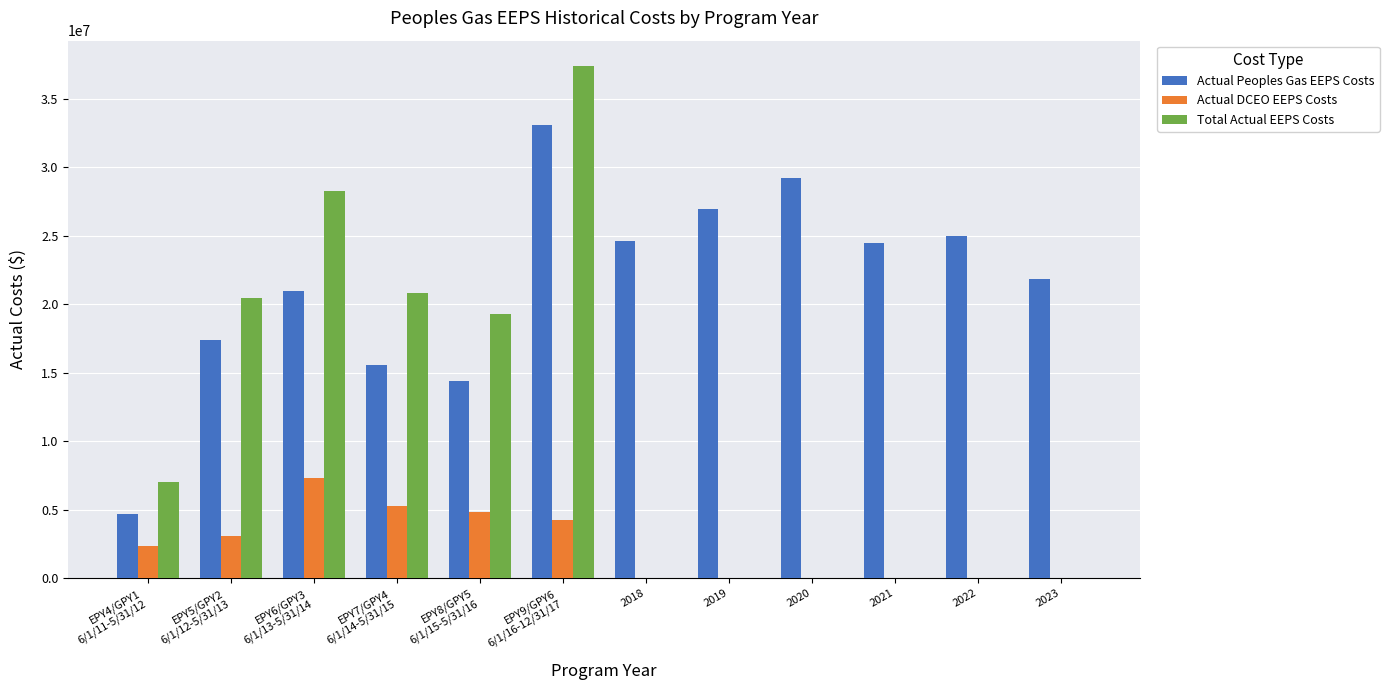

What is the sum of all Actual Peoples Gas EEPS Costs values?

258267463.2